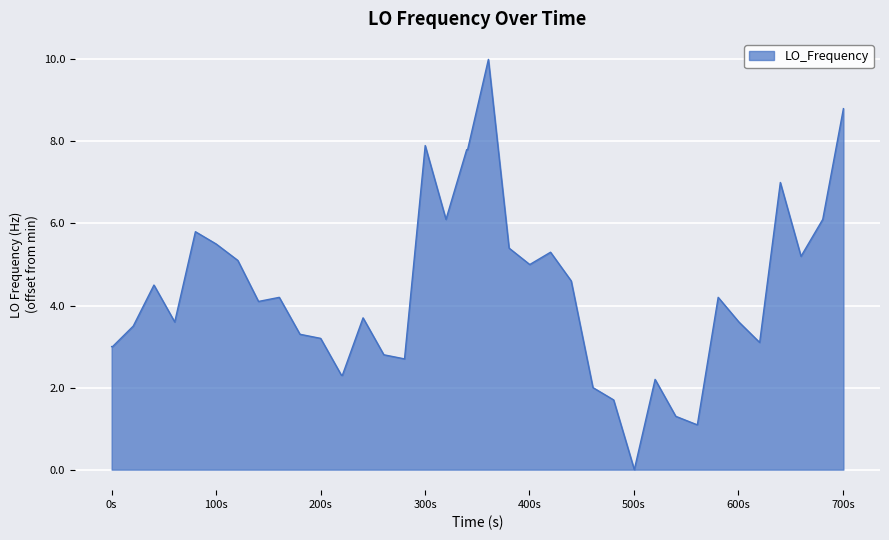

What is the difference between the maximum and minimum values?

10.0